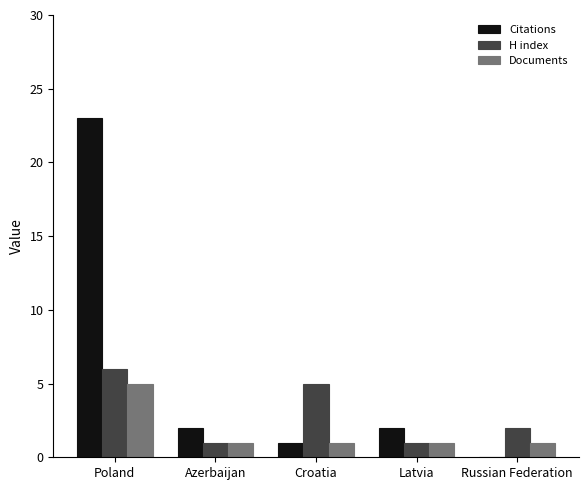

Which series has the widest spread of values?

Citations